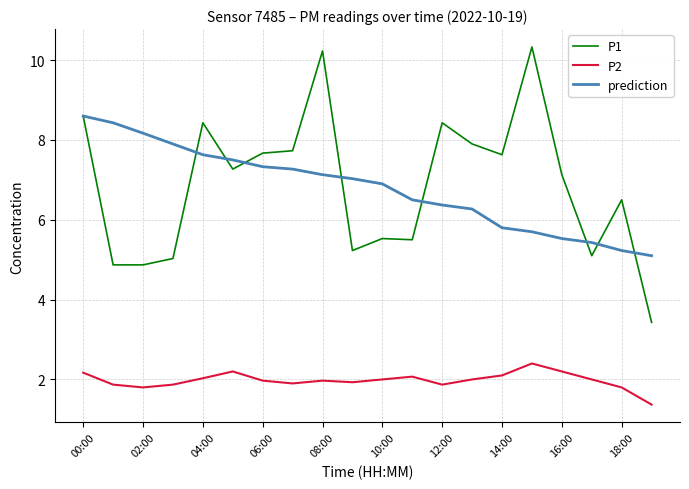

What is the difference between the second highest and minimum values in the prediction series?

3.3